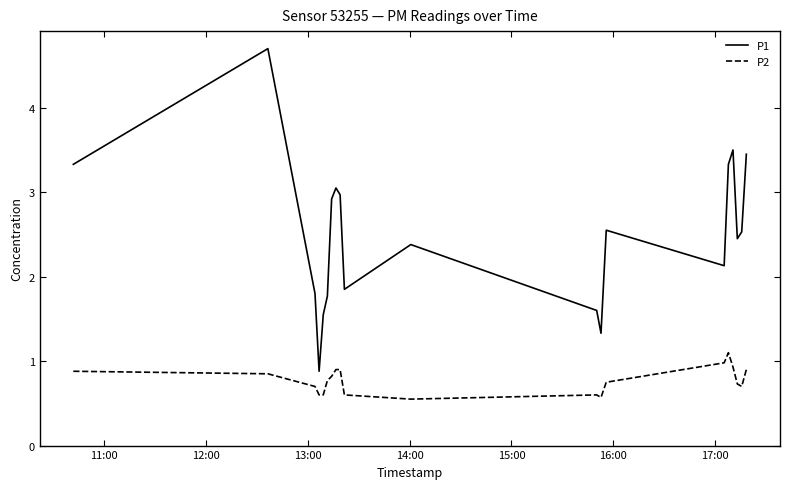

Which series has the largest range (max minus min)?

P1